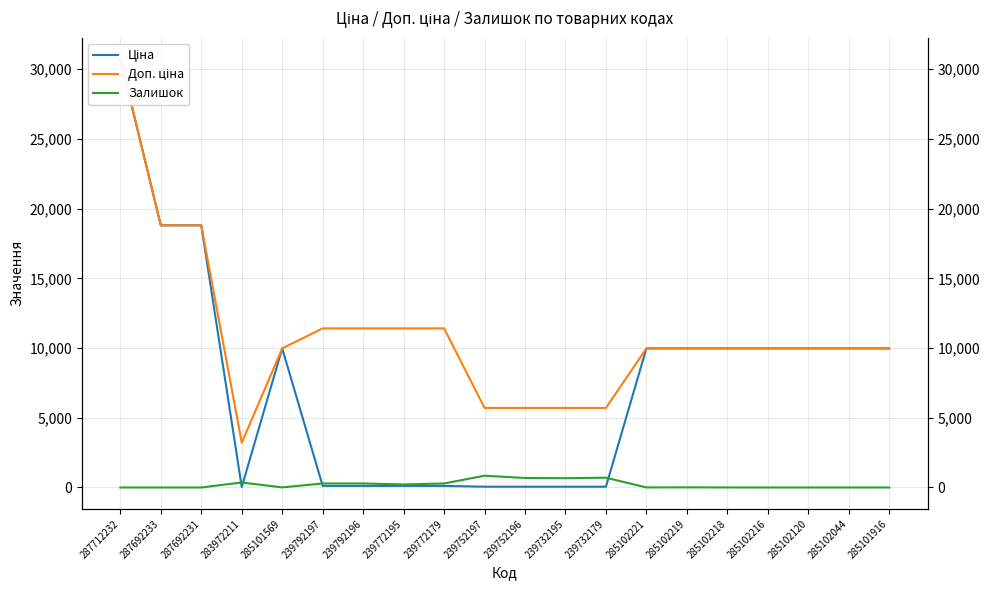

Reading left to right, list all the values displayed in this chart.

Ціна: 287712232=30717.1	287692233=18796.8	287692231=18796.8	283972211=32.0	285101569=9975.0	239792197=114.1	239792196=114.1	239772195=114.1	239772179=114.1	239752197=57.0	239752196=57.0	239732195=57.0	239732179=57.0	285102221=9975.0	285102219=9975.0	285102218=9975.0	285102216=9975.0	285102120=9975.0	285102044=9975.0	285101916=9975.0
Доп. ціна: 287712232=30717.1	287692233=18796.8	287692231=18796.8	283972211=3205.0	285101569=9975.0	239792197=11410.0	239792196=11410.0	239772195=11410.0	239772179=11410.0	239752197=5705.0	239752196=5705.0	239732195=5705.0	239732179=5705.0	285102221=9975.0	285102219=9975.0	285102218=9975.0	285102216=9975.0	285102120=9975.0	285102044=9975.0	285101916=9975.0
Залишок: 287712232=0.0	287692233=0.0	287692231=0.0	283972211=360.0	285101569=7.0	239792197=289.0	239792196=290.0	239772195=218.0	239772179=290.0	239752197=845.0	239752196=683.0	239732195=665.0	239732179=702.0	285102221=4.0	285102219=9.0	285102218=3.0	285102216=0.0	285102120=0.0	285102044=1.0	285101916=0.0